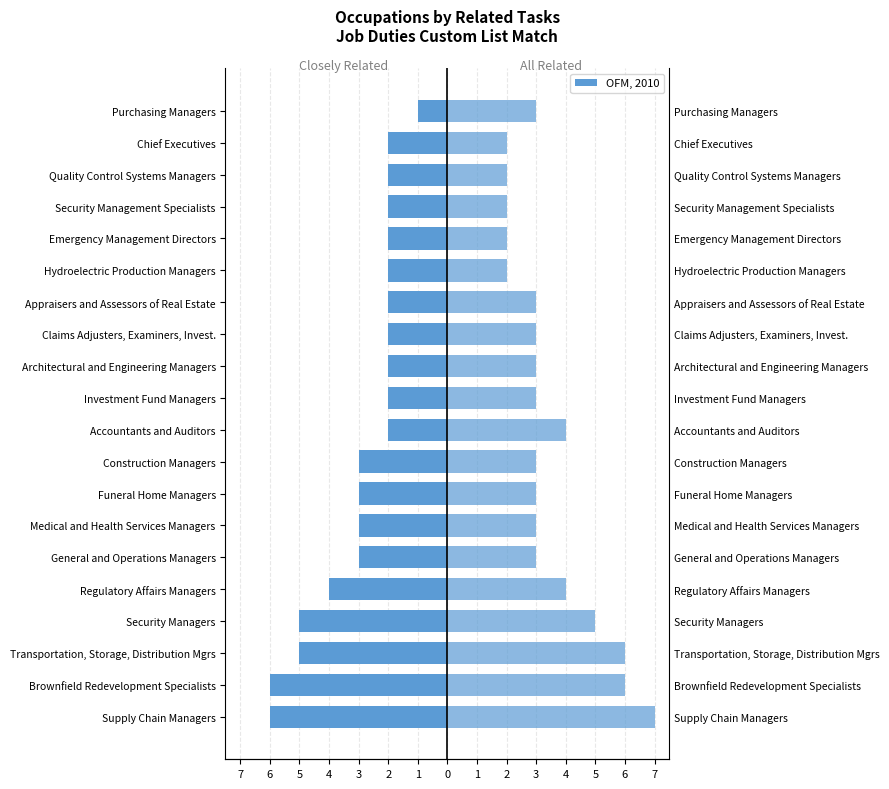

What is the average value of the All Related Tasks series?

3